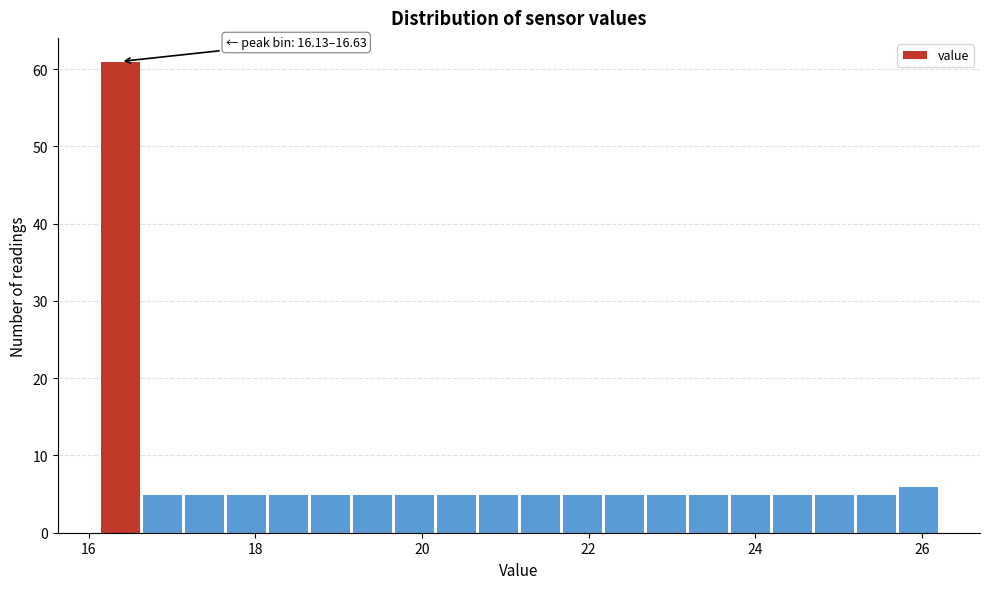

Read against the x-axis, roughly where is the centre of the tallest bar?

16.4